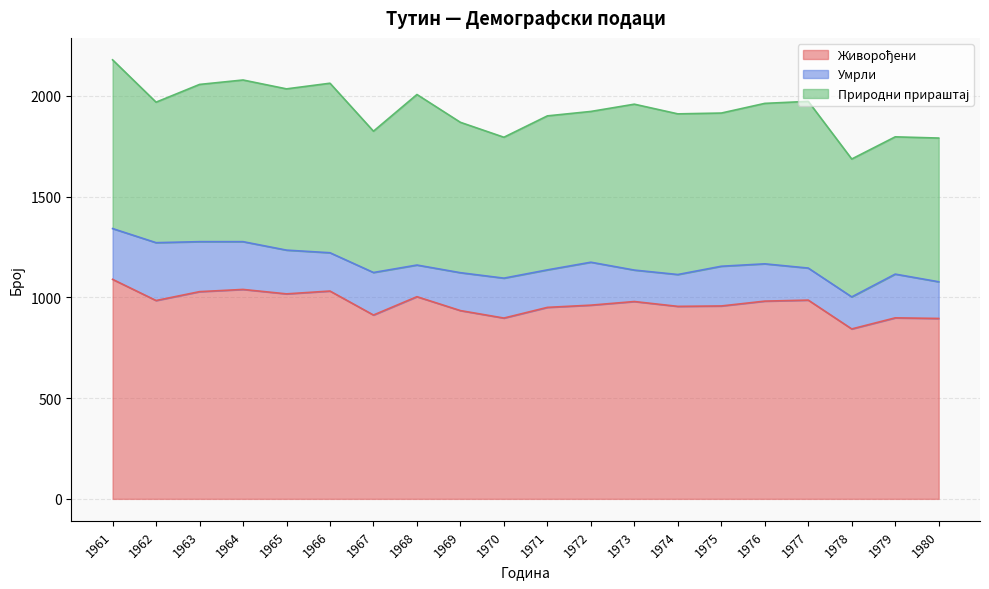

True or false: Природни прираштај has a value of 289 at 1968.

False